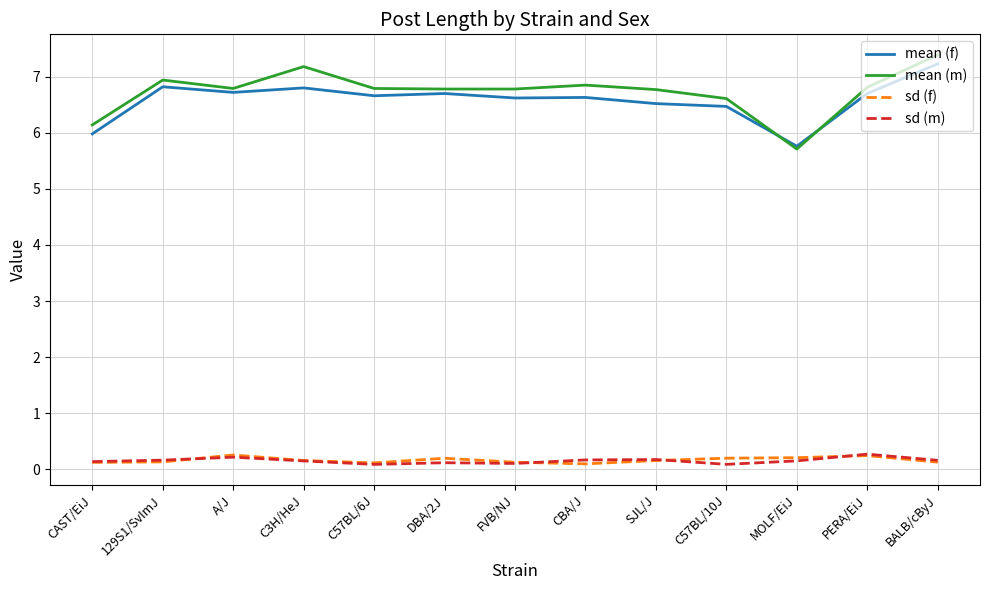

How many sd (f) values are between 0 and 1?

13